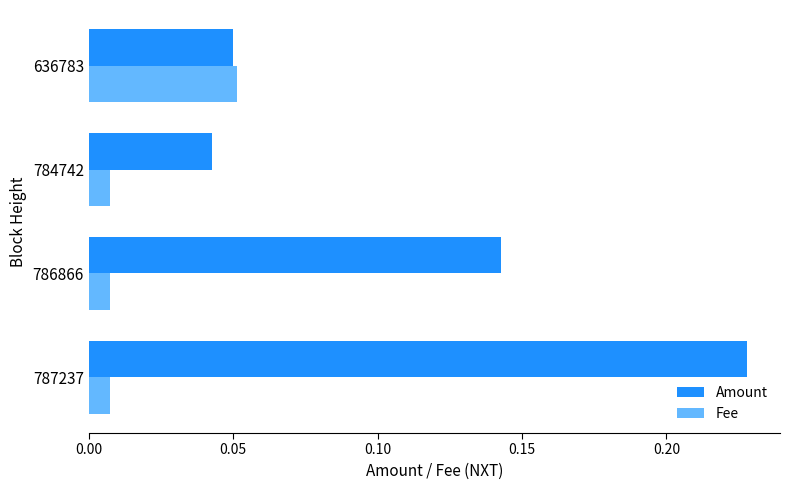

Which series has the largest total across all categories?

Amount